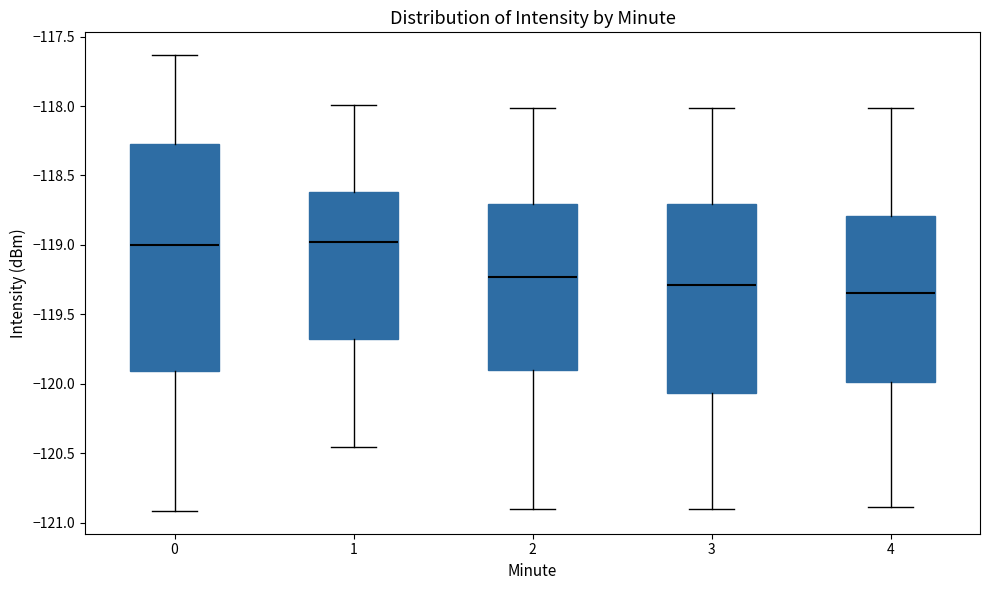

Where is the lower edge of the box at x = 4 on the y-axis? The values are not printed on the chart, so give them approximately, as read against the axis.

-120.00